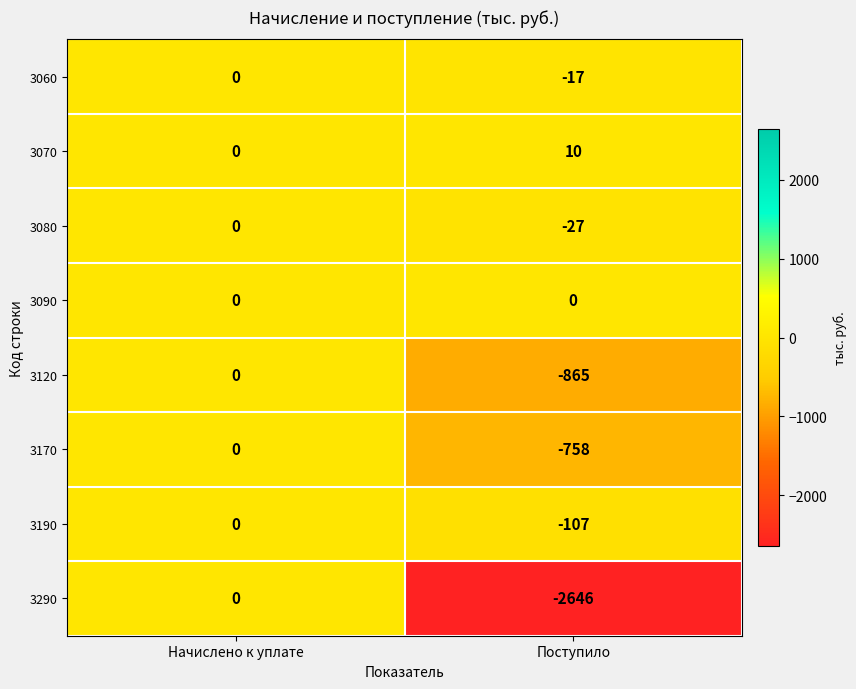

Which series has the largest total across all categories?

3070